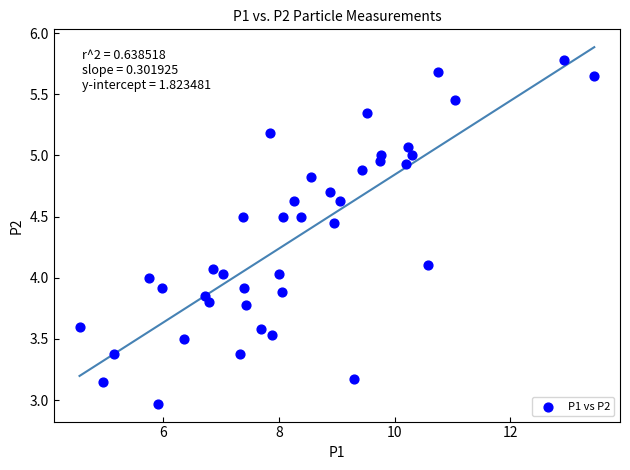

What is the range of Y values (max minus min)?

2.8